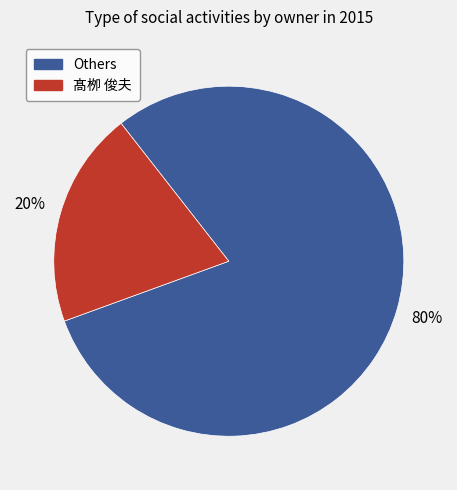

Rank the categories by value from highest to lowest.

Others, 髙栁 俊夫